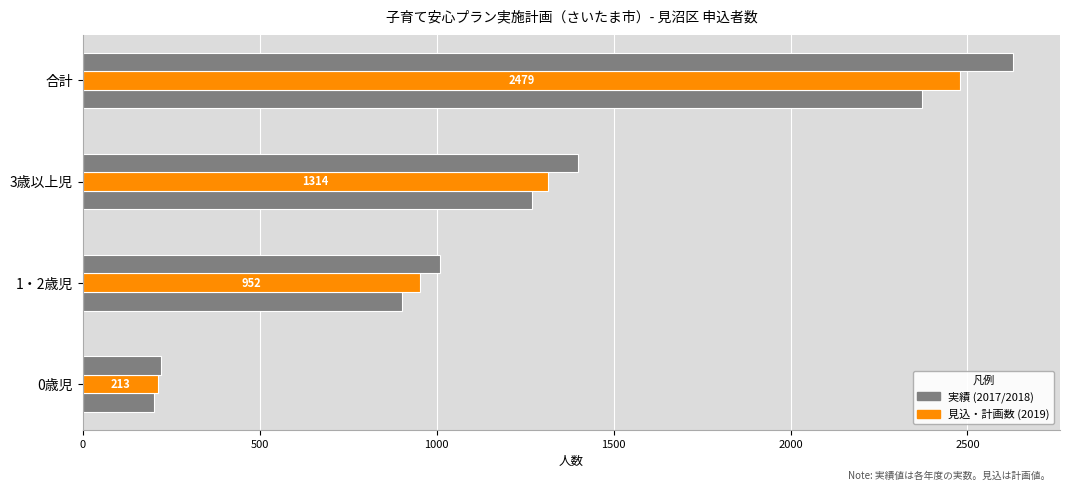

How many data points does each series have?

4